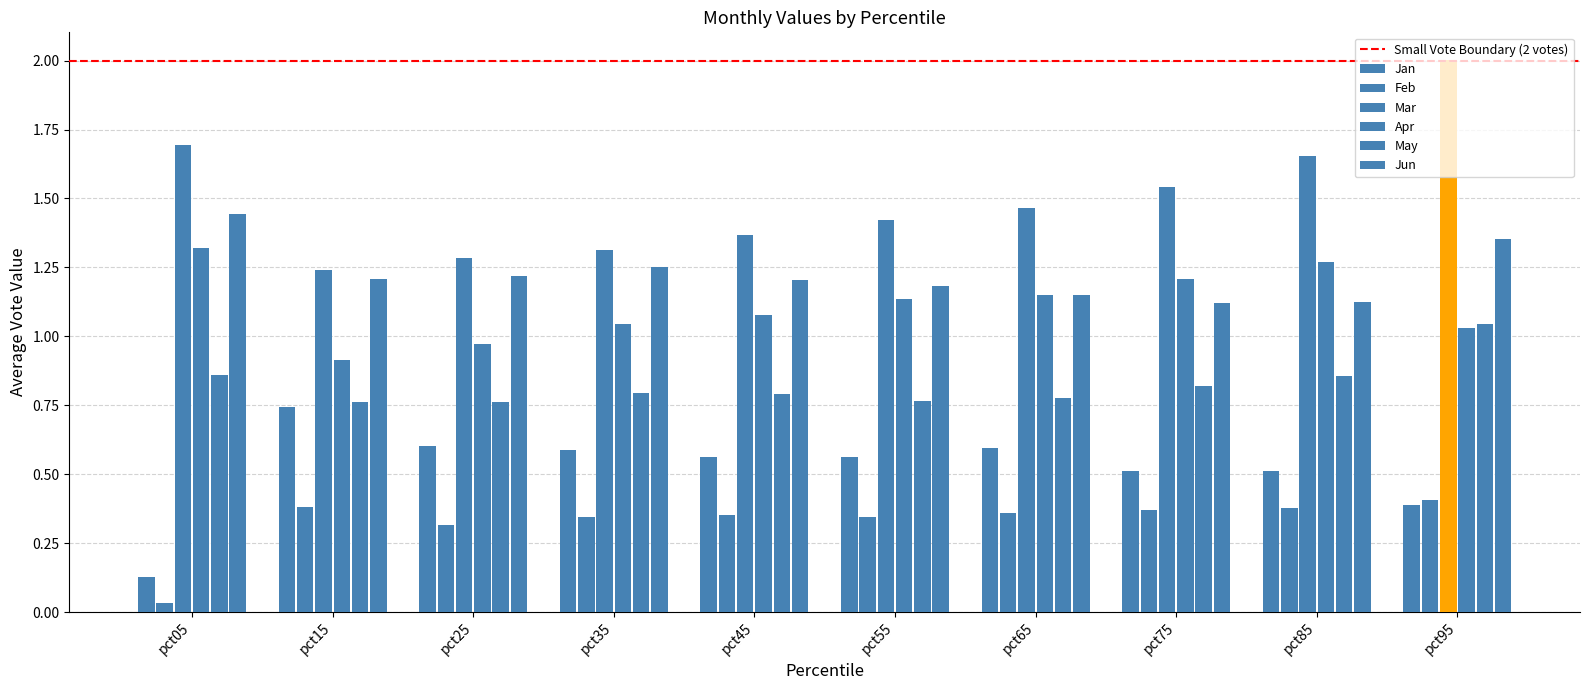

Rank the categories by Jan value from lowest to highest.

pct05, pct95, pct85, pct75, pct55, pct45, pct35, pct65, pct25, pct15